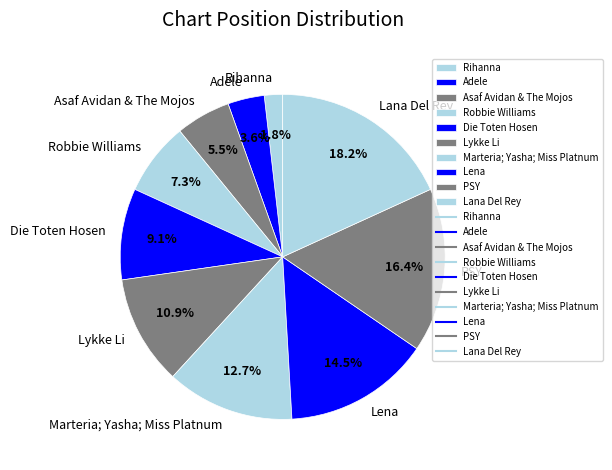

To the nearest percent, what portion does Robbie Williams represent?

7%